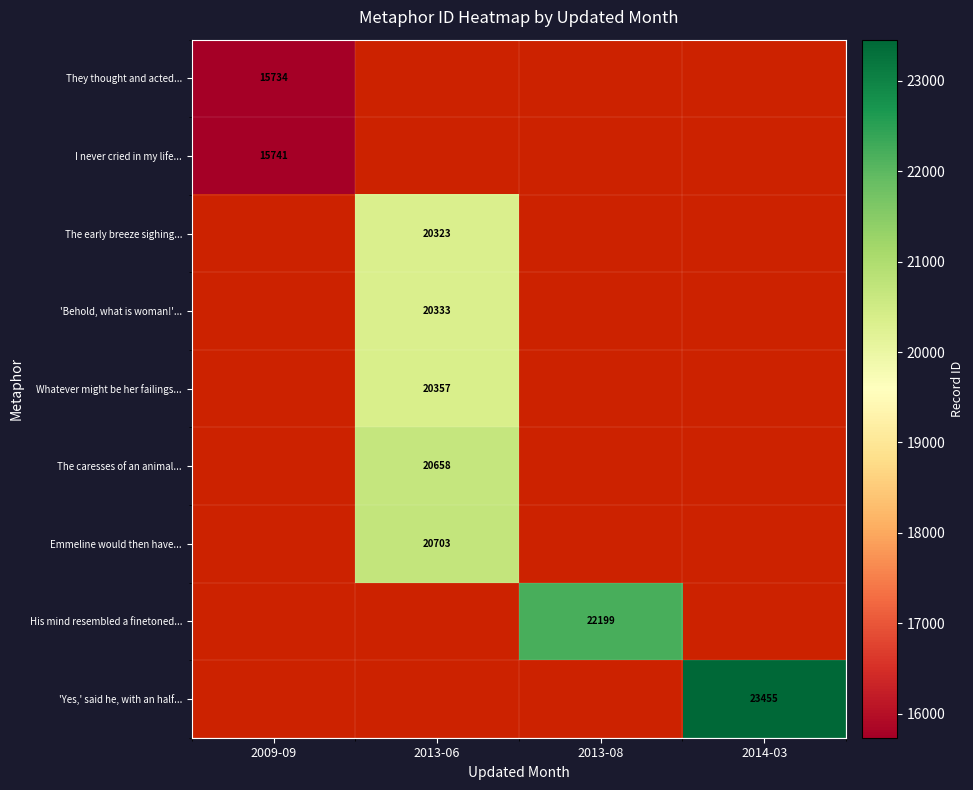

What is the total value across all series at 2014-03?

23455